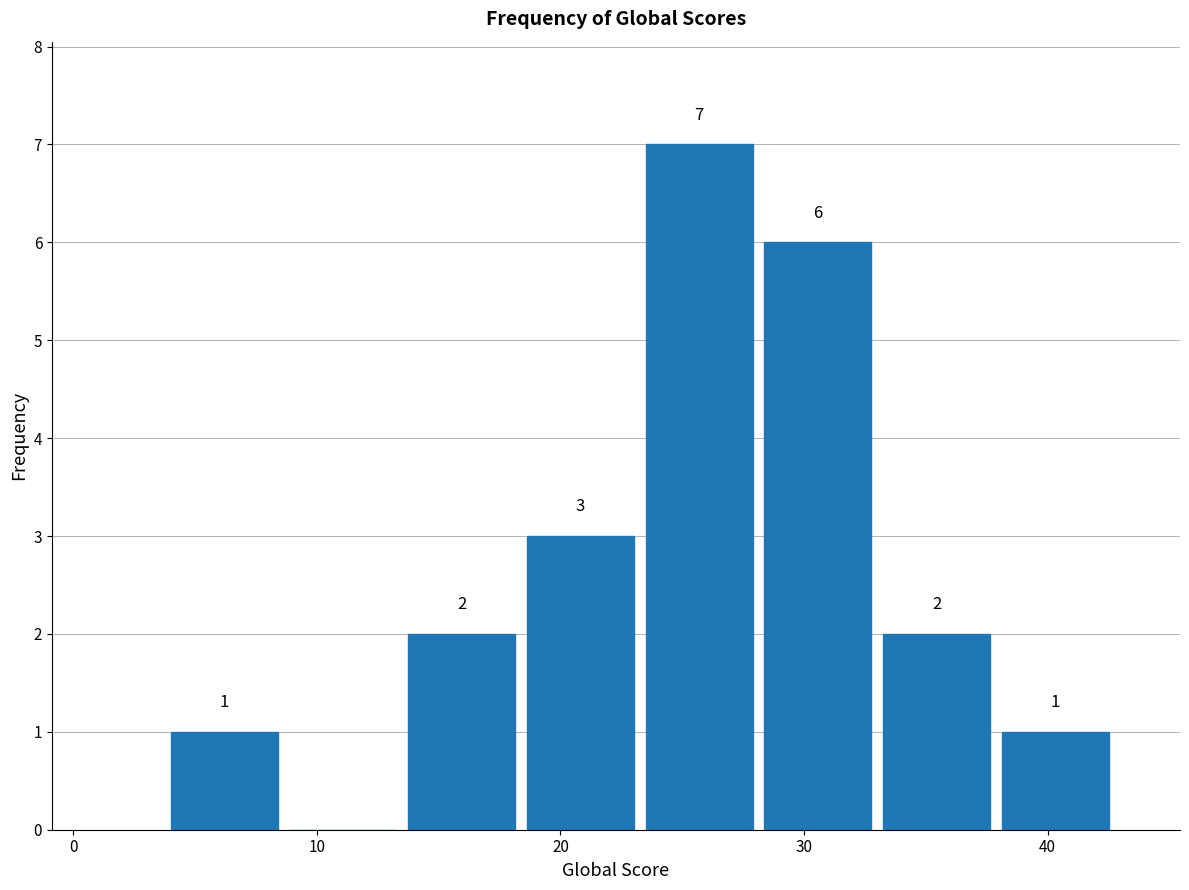

Over which range of the x-axis is the bar tallest?

24 to 28